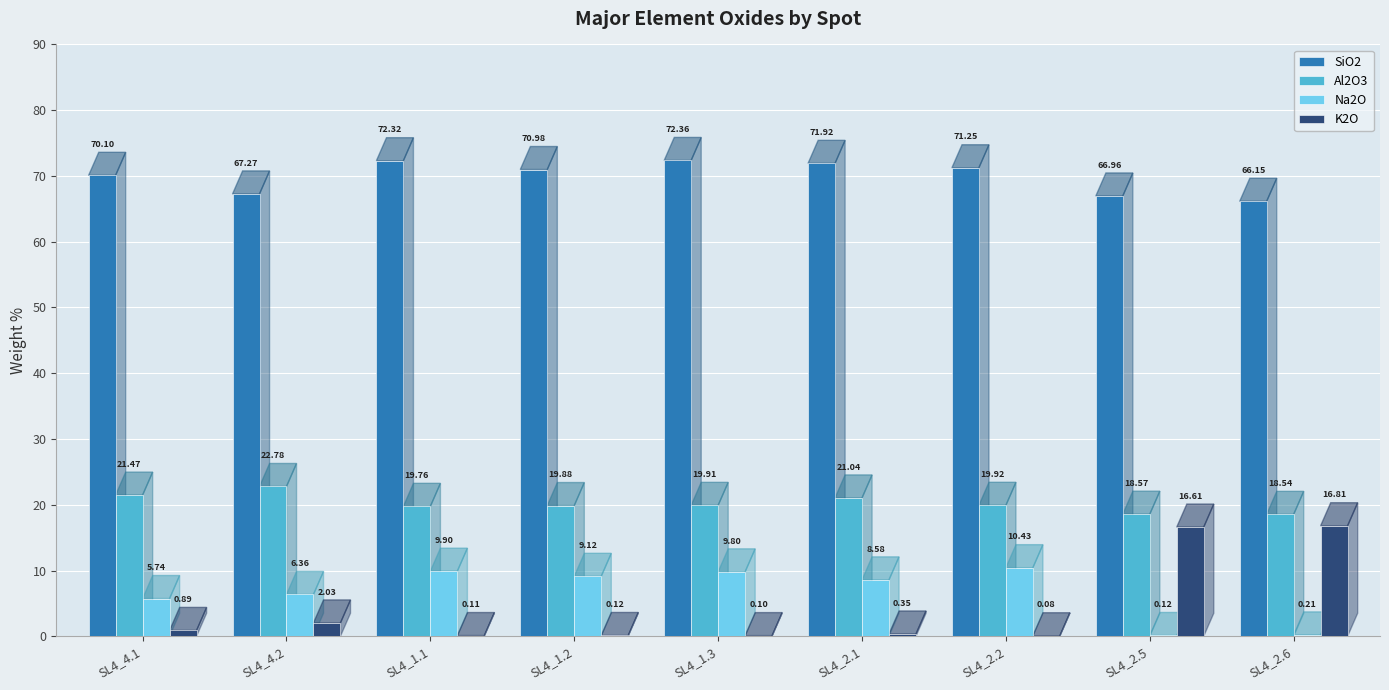

How many groups of bars are there?

9